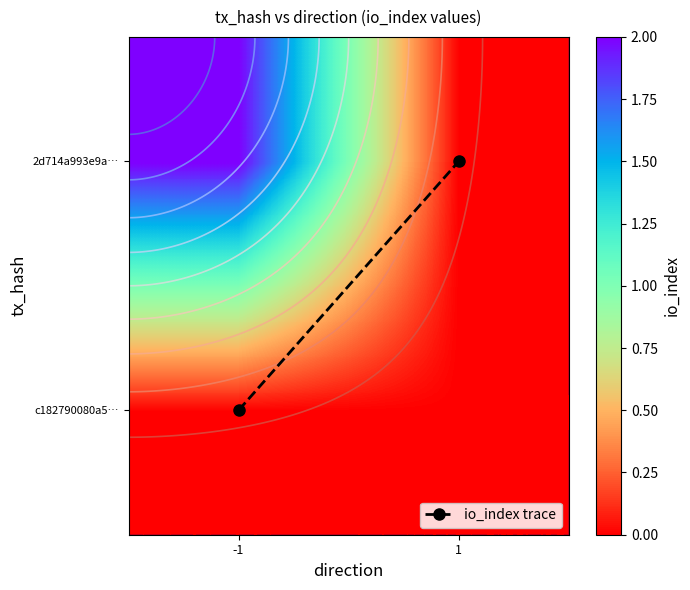

What is the difference between the highest and lowest values at -1?

2